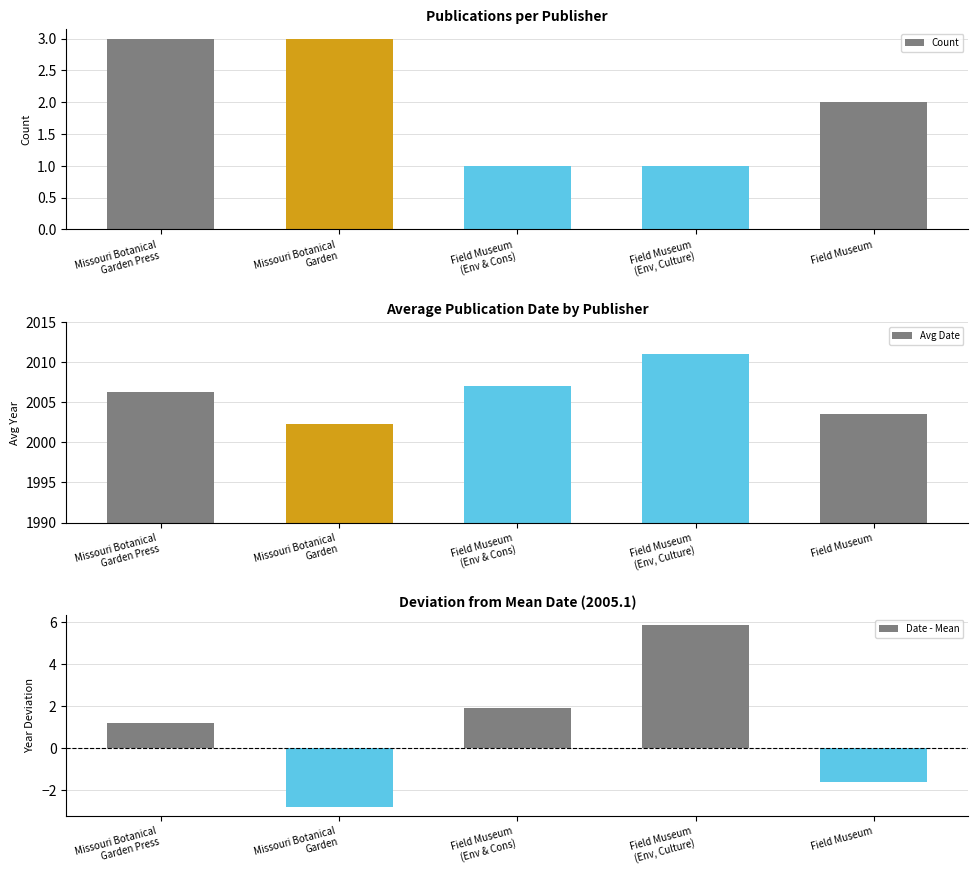

At which label is Count closest to 2?

Field Museum